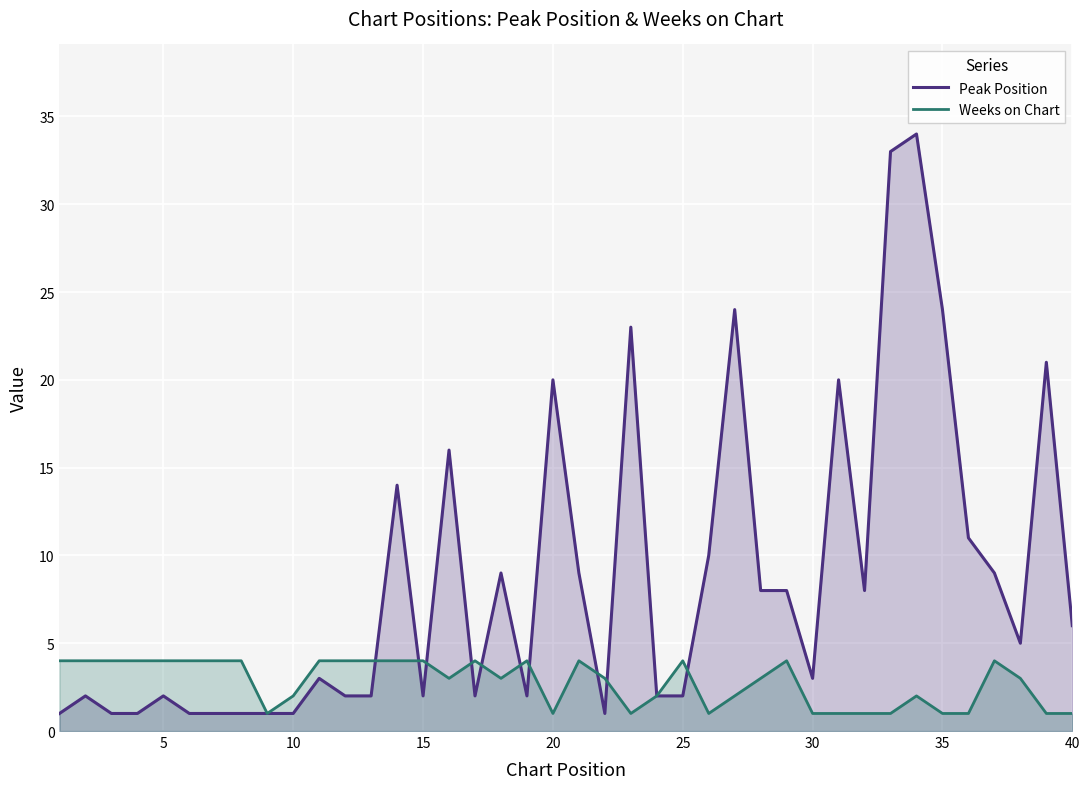

What is the difference between the second highest and second lowest values in the Weeks on Chart series?

3